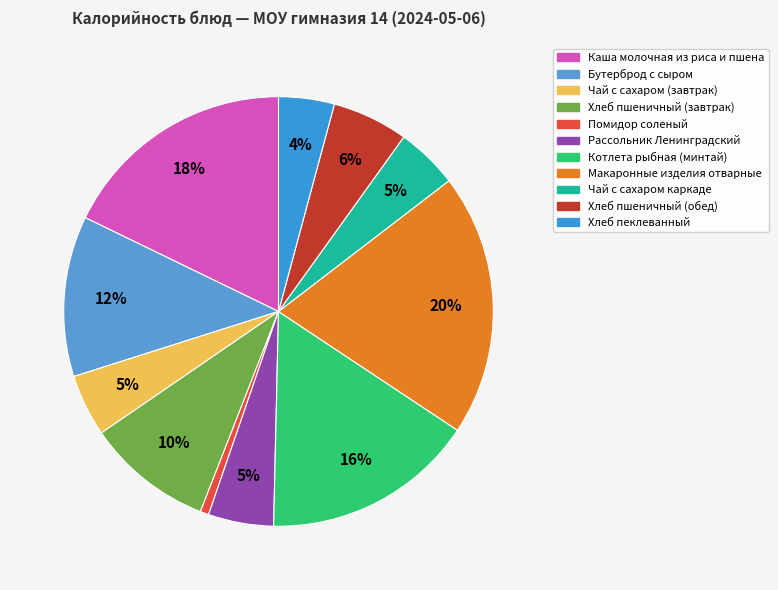

What percentage is the Чай с сахаром (завтрак) slice, to the nearest percent?

5%